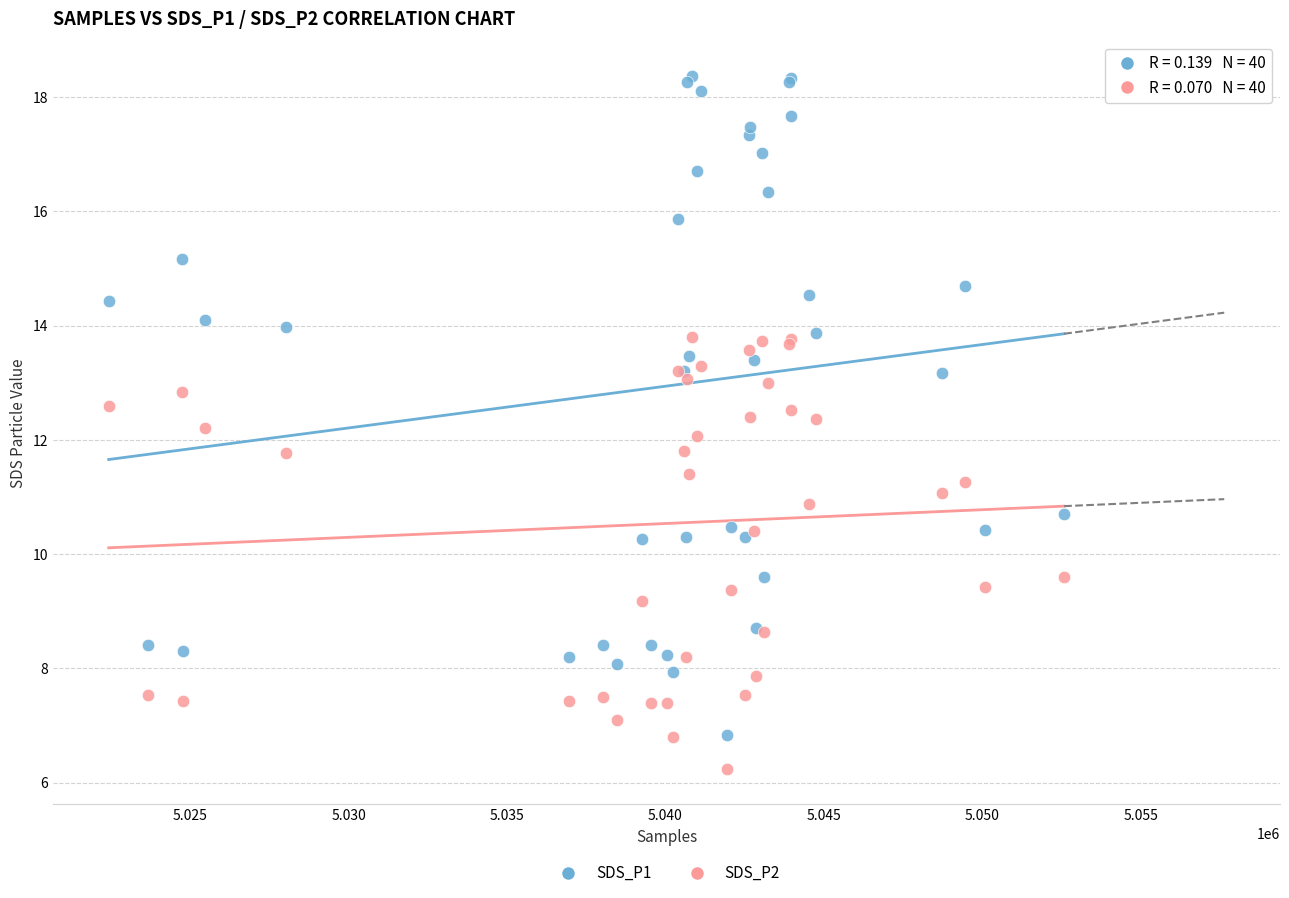

Which series reaches the minimum Y coordinate?

SDS_P2